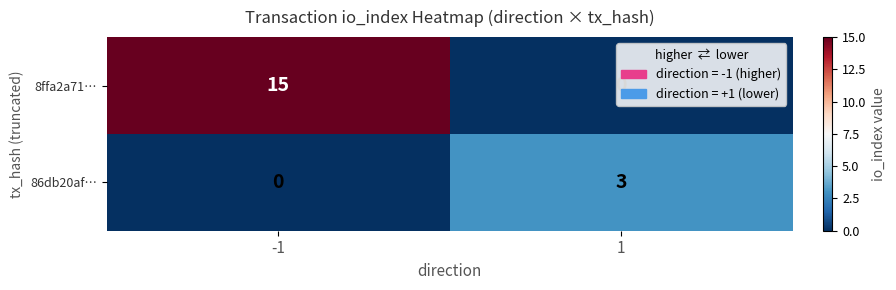

What is the maximum value shown in the chart?

15